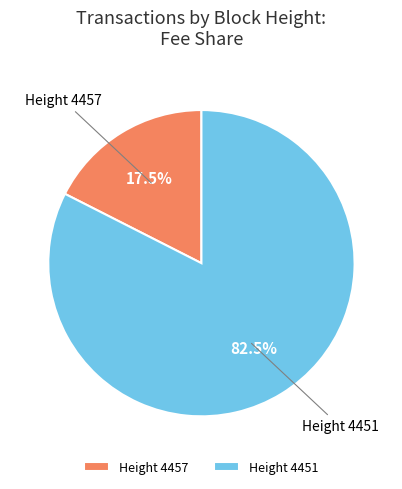

Which slice represents more than half of the pie?

Height 4451